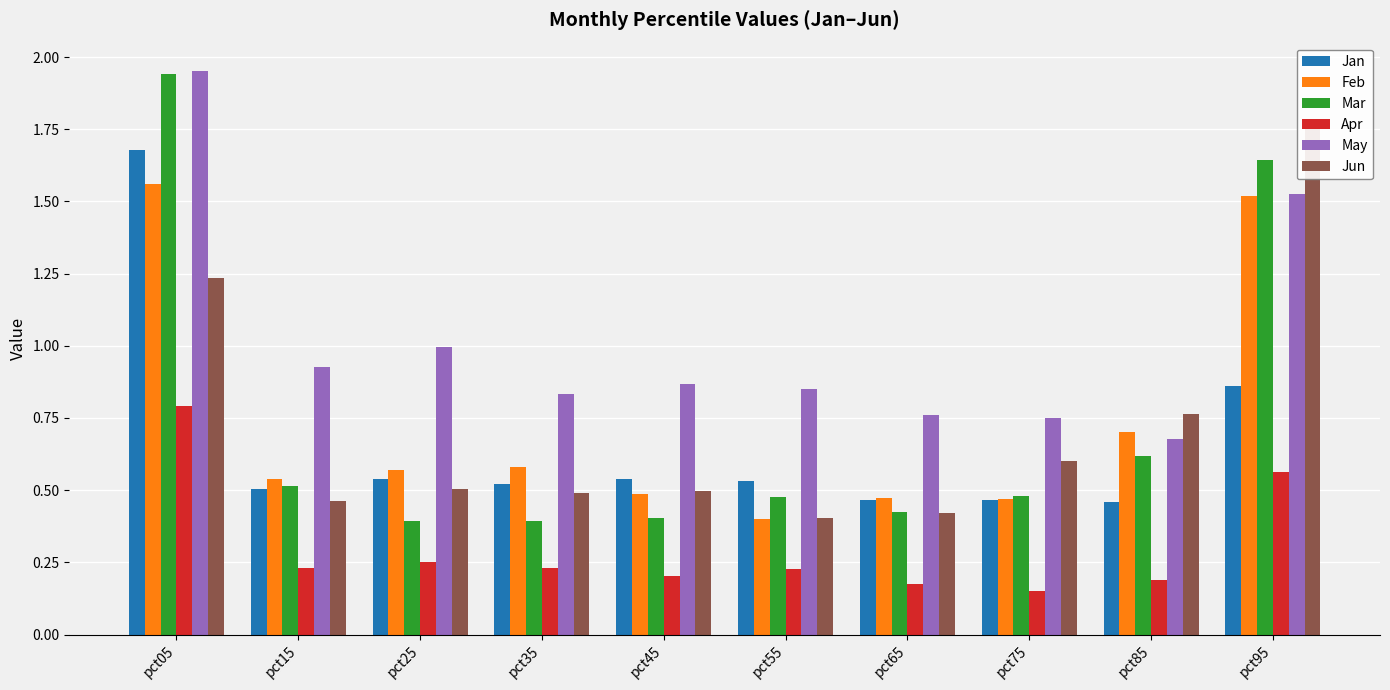

Reading left to right, list all the values displayed in this chart.

Jan: pct05=1.7	pct15=0.5	pct25=0.5	pct35=0.5	pct45=0.5	pct55=0.5	pct65=0.5	pct75=0.5	pct85=0.5	pct95=0.9
Feb: pct05=1.6	pct15=0.5	pct25=0.6	pct35=0.6	pct45=0.5	pct55=0.4	pct65=0.5	pct75=0.5	pct85=0.7	pct95=1.5
Mar: pct05=1.9	pct15=0.5	pct25=0.4	pct35=0.4	pct45=0.4	pct55=0.5	pct65=0.4	pct75=0.5	pct85=0.6	pct95=1.6
Apr: pct05=0.8	pct15=0.2	pct25=0.3	pct35=0.2	pct45=0.2	pct55=0.2	pct65=0.2	pct75=0.1	pct85=0.2	pct95=0.6
May: pct05=2.0	pct15=0.9	pct25=1.0	pct35=0.8	pct45=0.9	pct55=0.9	pct65=0.8	pct75=0.7	pct85=0.7	pct95=1.5
Jun: pct05=1.2	pct15=0.5	pct25=0.5	pct35=0.5	pct45=0.5	pct55=0.4	pct65=0.4	pct75=0.6	pct85=0.8	pct95=1.8